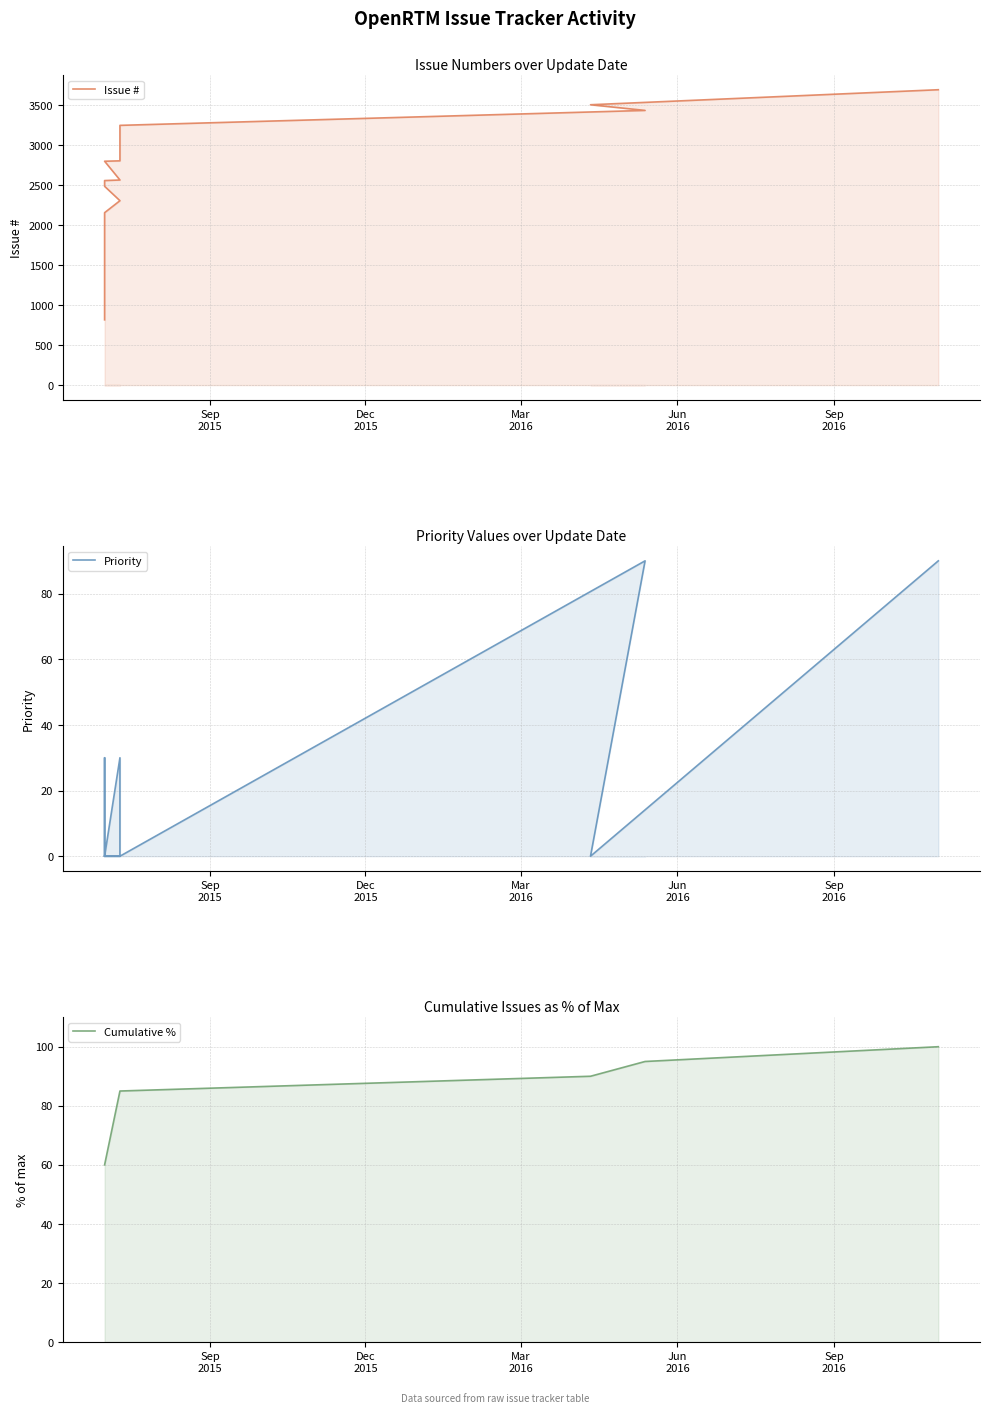

Between 2015-07-10 and 2016-05-13, which is larger?

2016-05-13